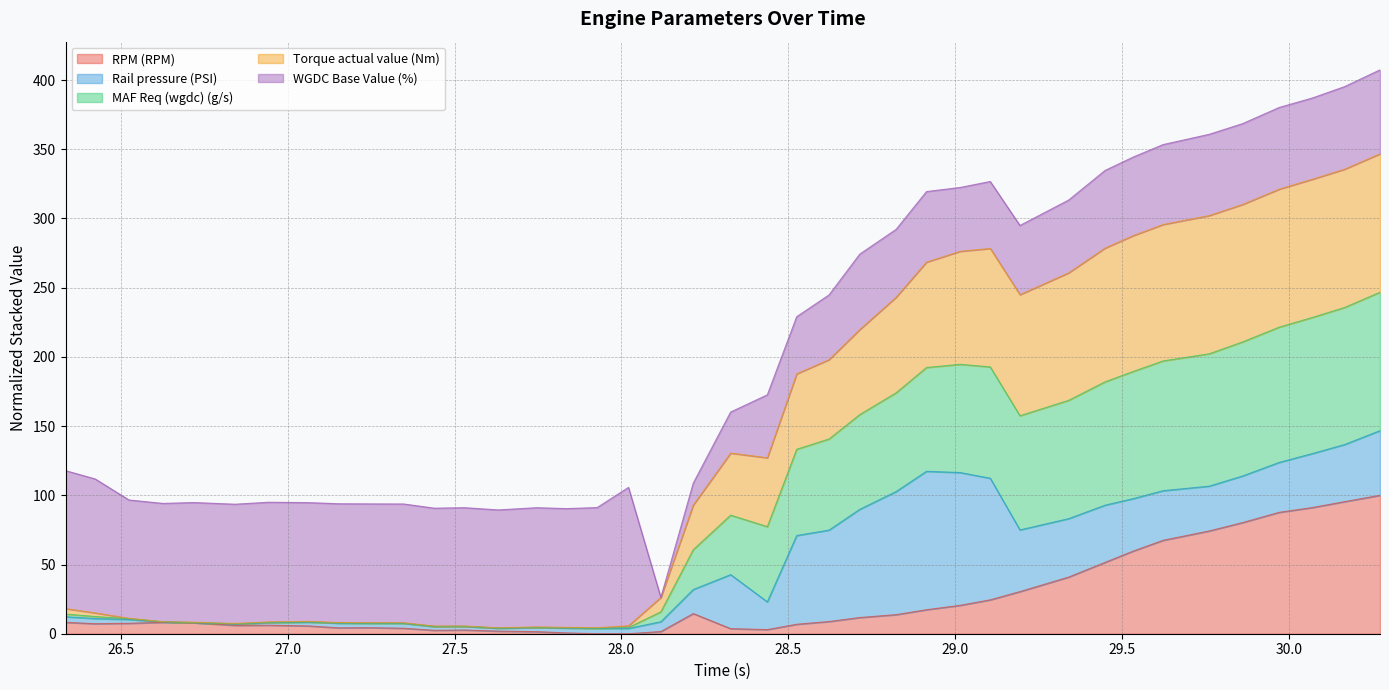

What is the maximum value for RPM (RPM)?

100.0